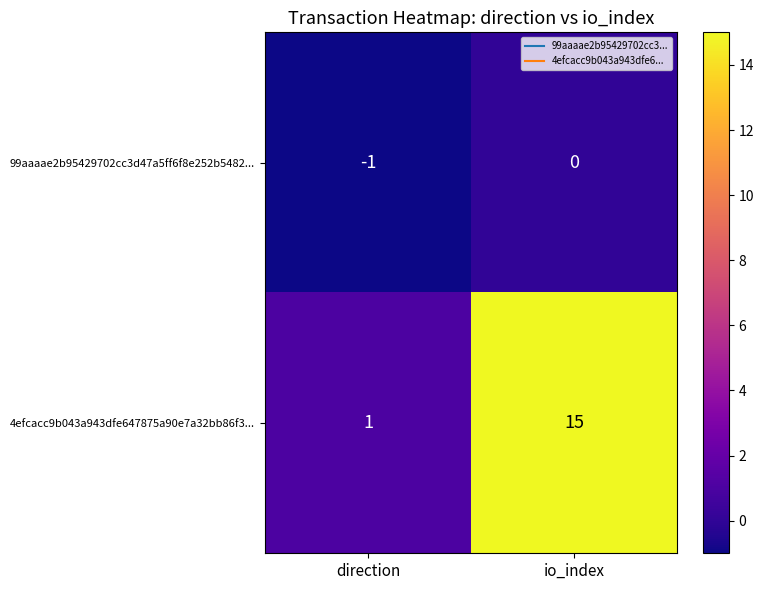

At which category is the sum across all series the highest?

io_index